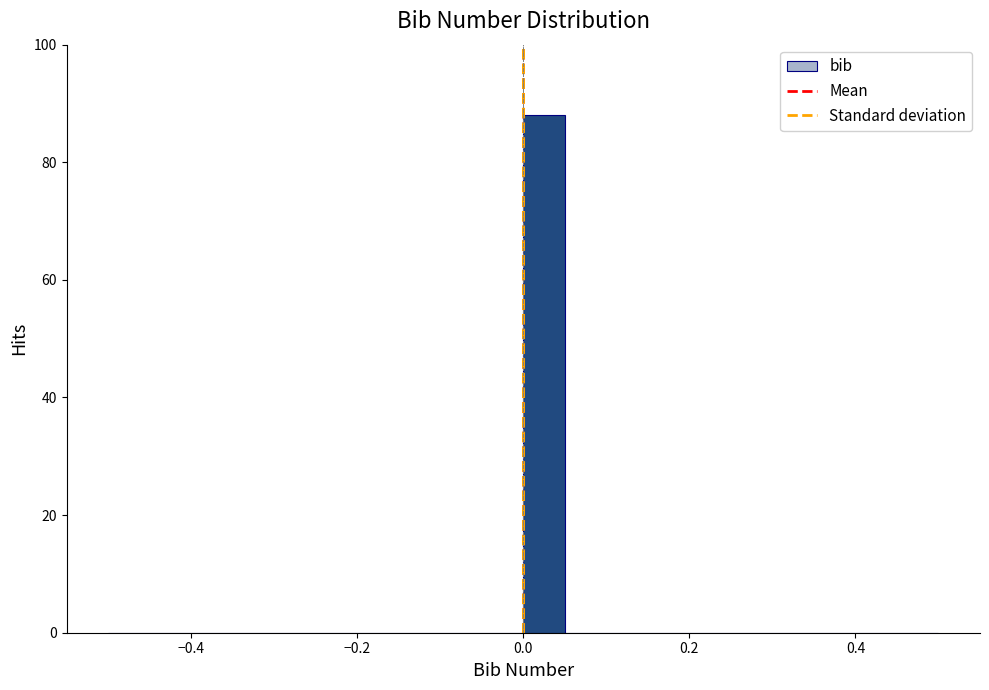

Read against the x-axis, roughly where is the centre of the tallest bar?

0.02